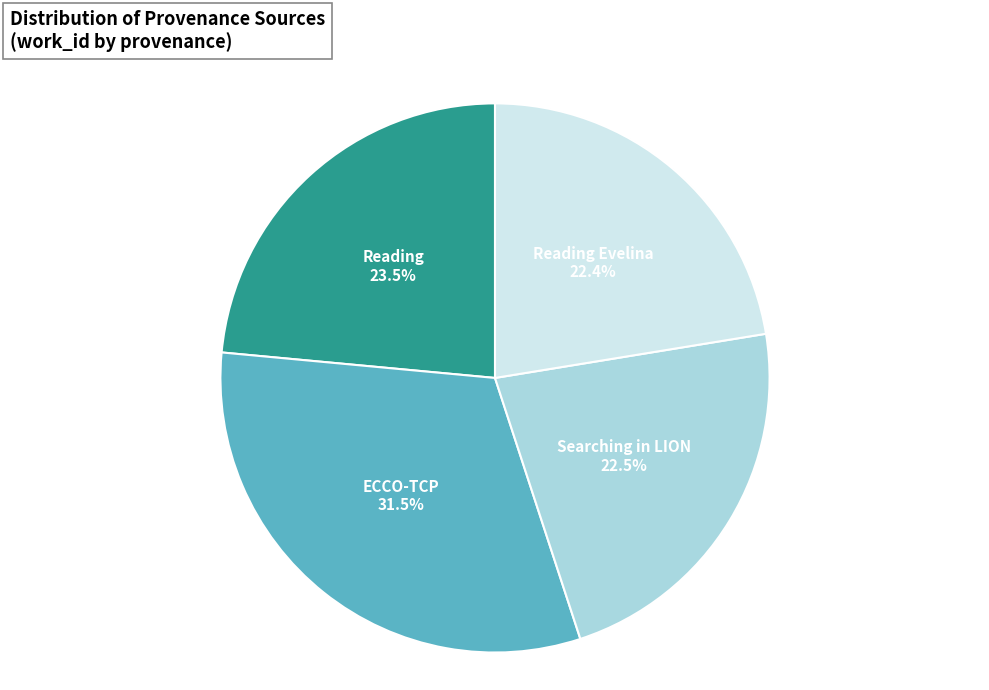

How many slices are in this pie chart?

4